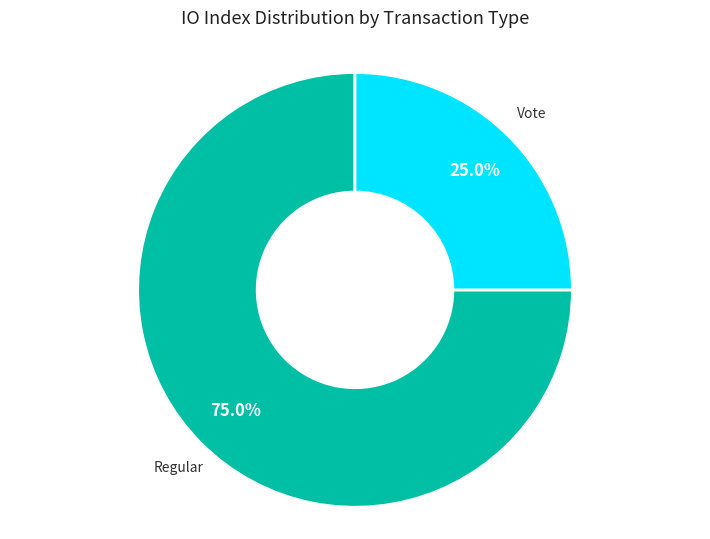

Does any single category account for the majority?

Yes